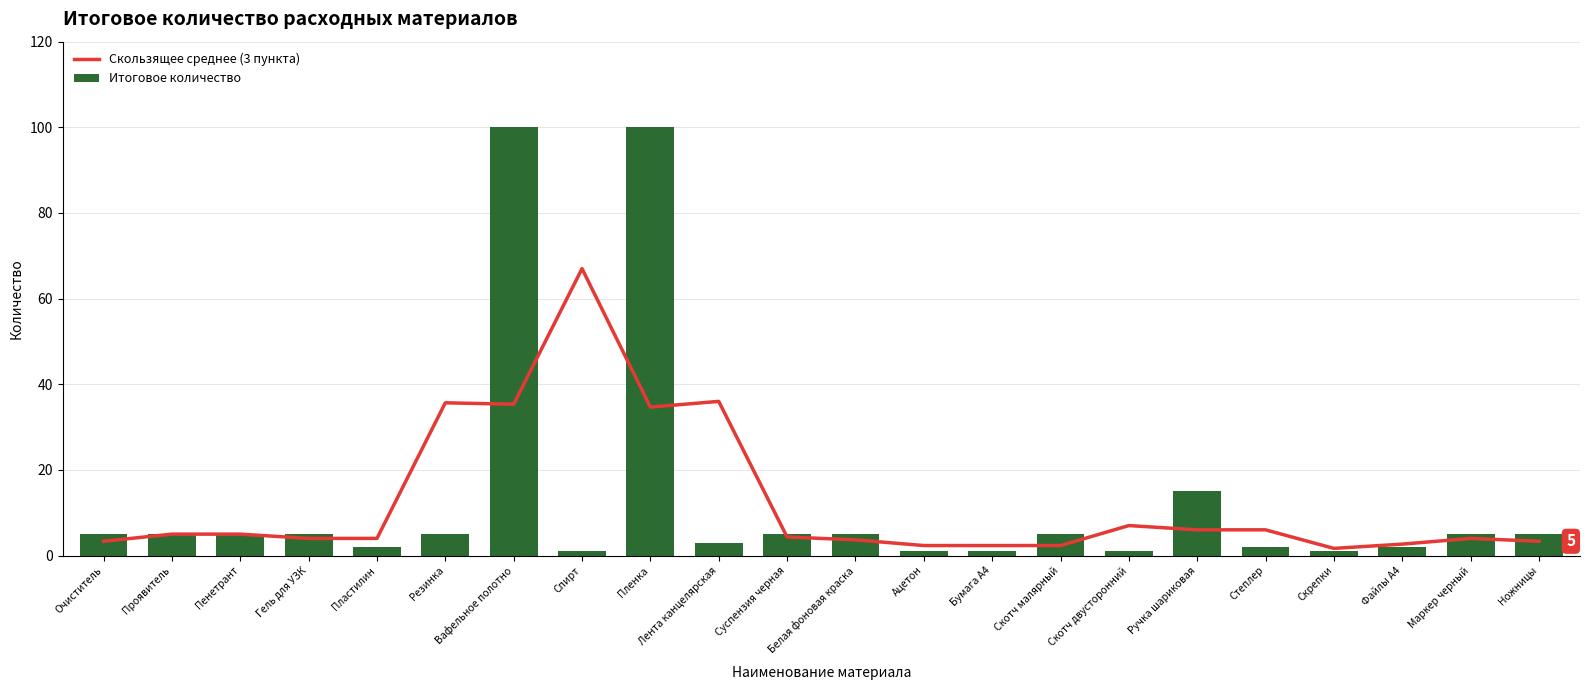

What are all the series names shown in the legend?

Скользящее среднее (3 пункта), Итоговое количество